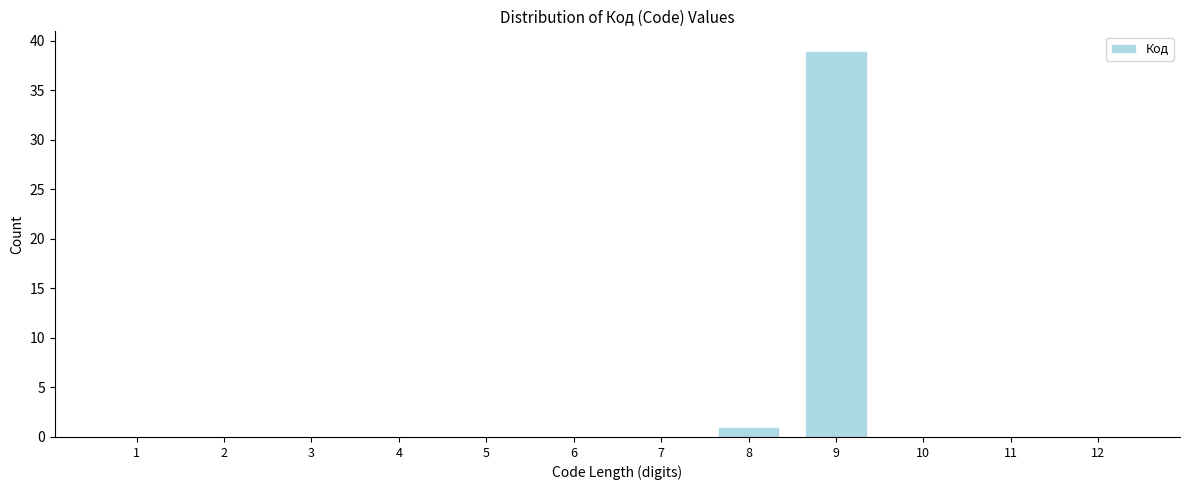

Reading right to left, transcribe all the data shown in this chart.

12=0	11=0	10=0	9=39	8=1	7=0	6=0	5=0	4=0	3=0	2=0	1=0